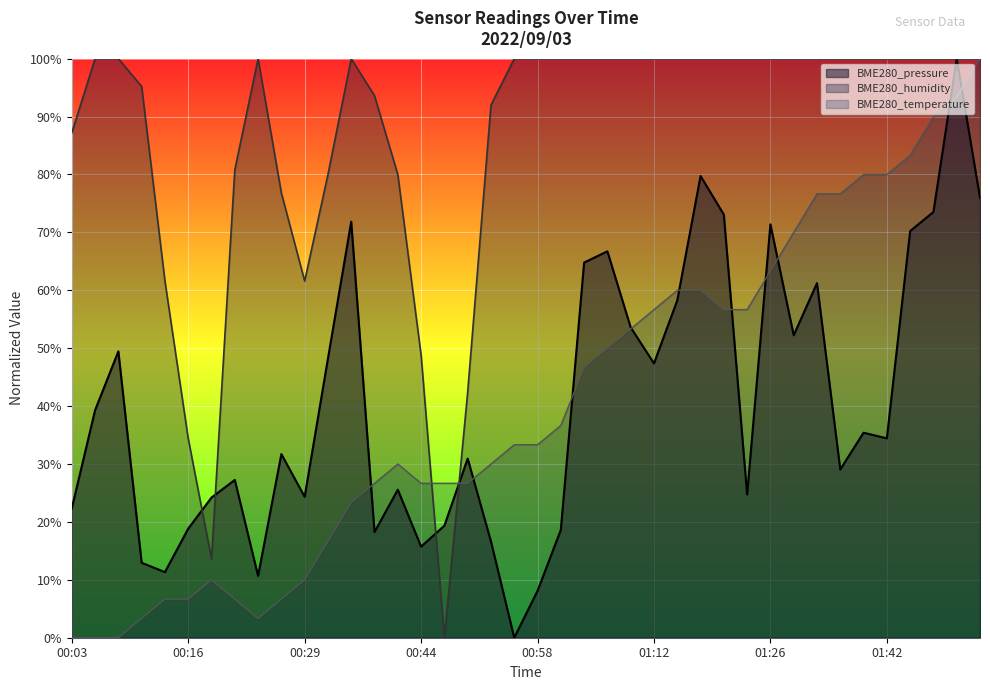

Rank the series at 00:06 from lowest to highest value.

BME280_temperature, BME280_pressure, BME280_humidity